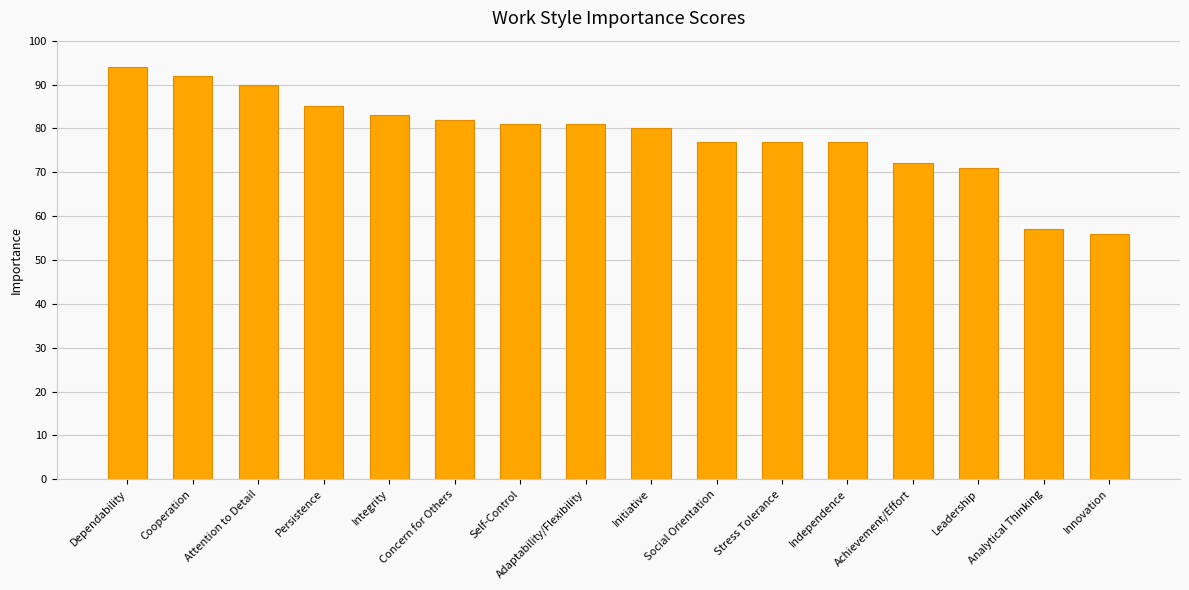

Reading right to left, extract all data points from this chart.

Innovation=56	Analytical Thinking=57	Leadership=71	Achievement/Effort=72	Independence=77	Stress Tolerance=77	Social Orientation=77	Initiative=80	Adaptability/Flexibility=81	Self-Control=81	Concern for Others=82	Integrity=83	Persistence=85	Attention to Detail=90	Cooperation=92	Dependability=94